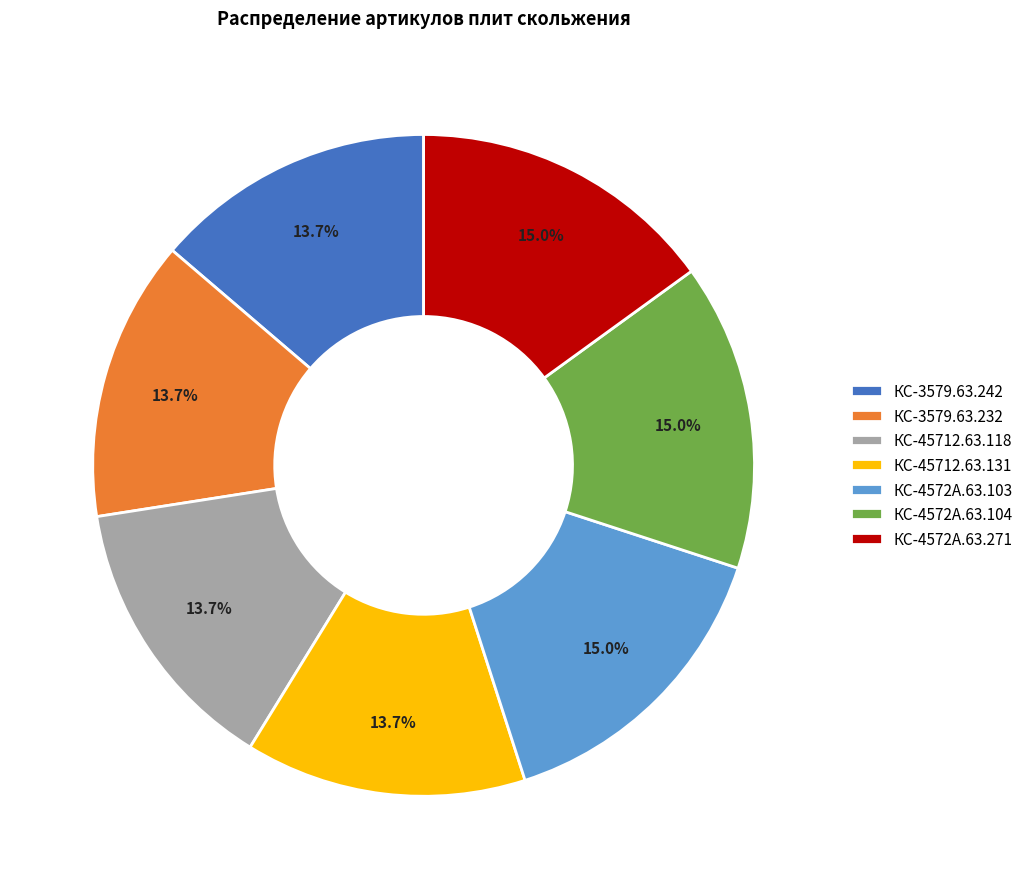

To the nearest percent, what is the combined percentage of КС-4572А.63.271 and КС-45712.63.131?

29%